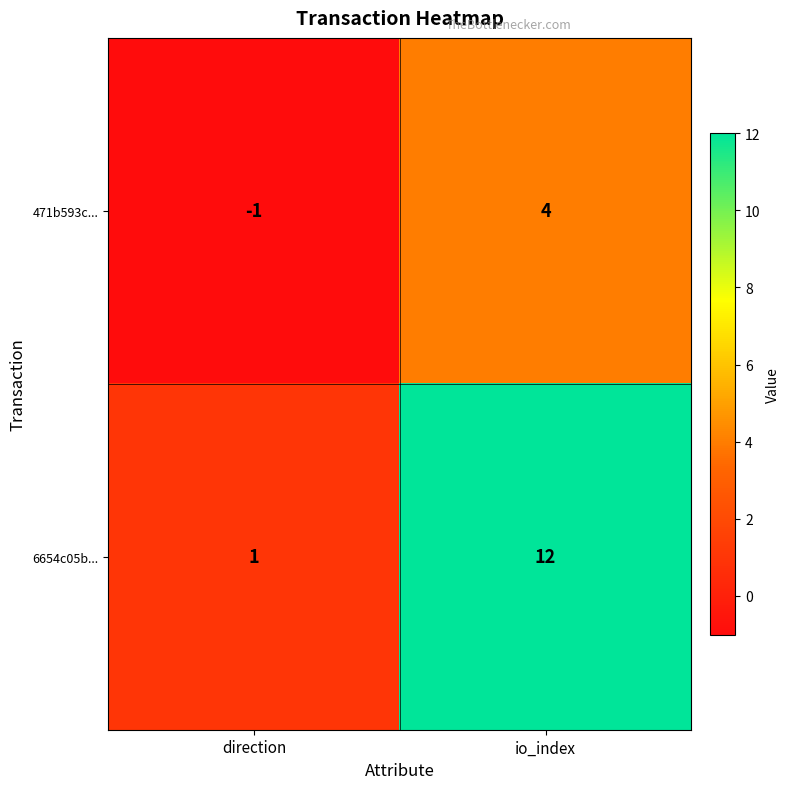

Is it true that 471b593c... equals 2 at io_index?

False